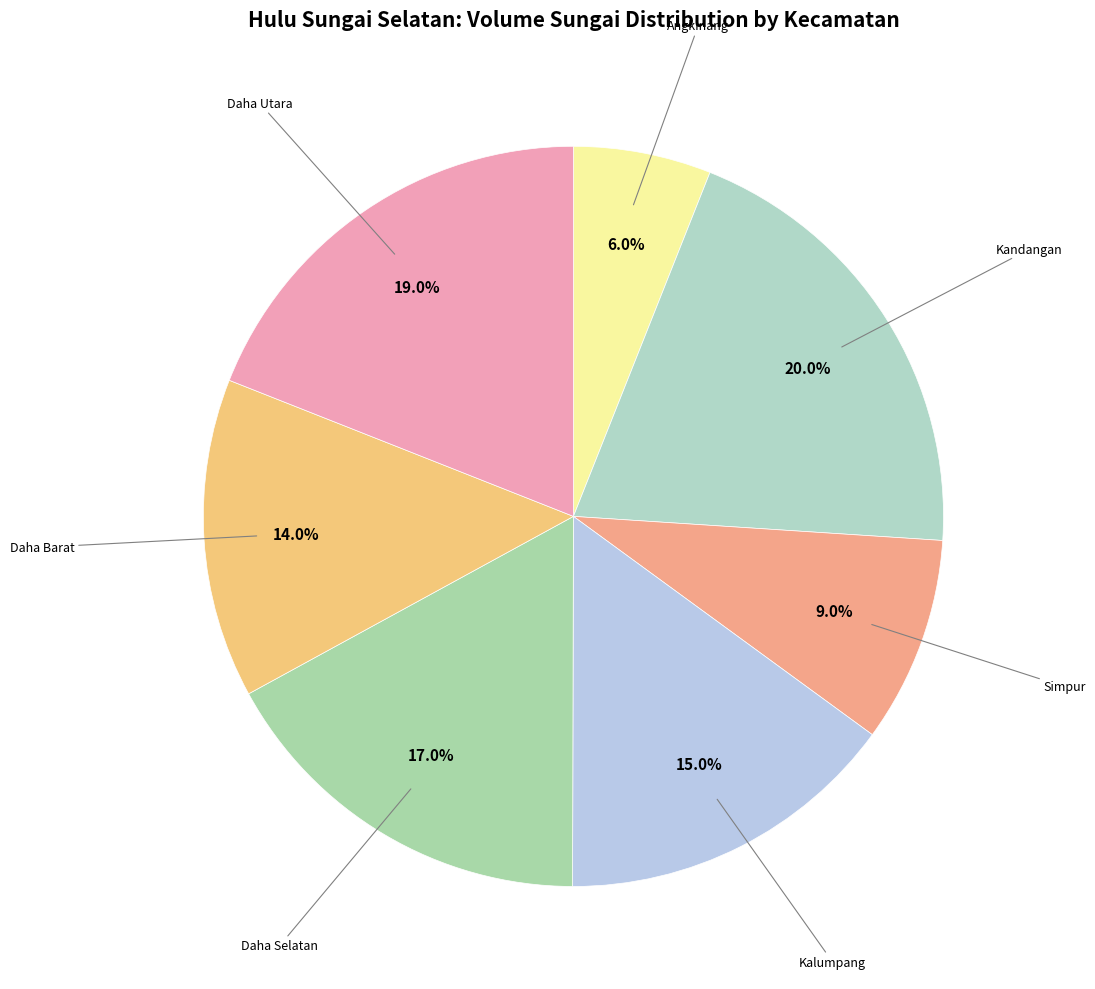

Combined, do Kalumpang and Daha Barat account for over 50%?

No